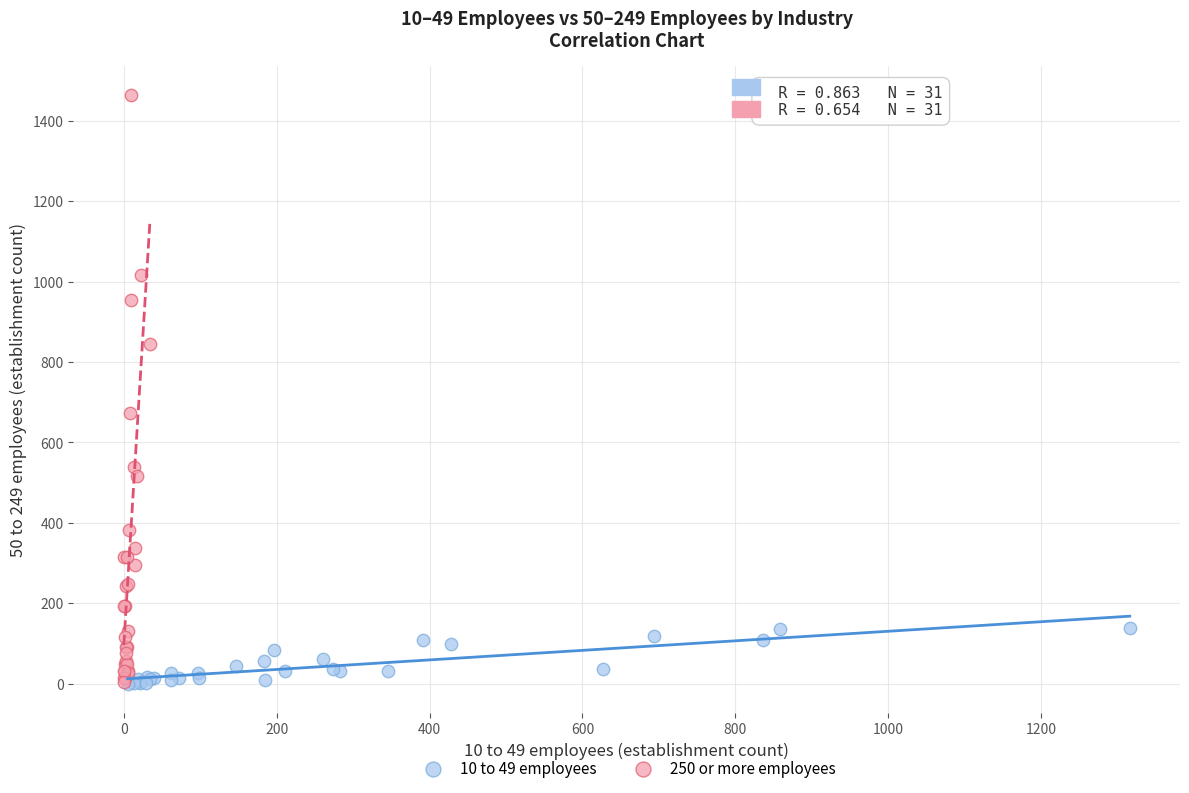

Which series has the largest Y range (max minus min)?

250 or more employees